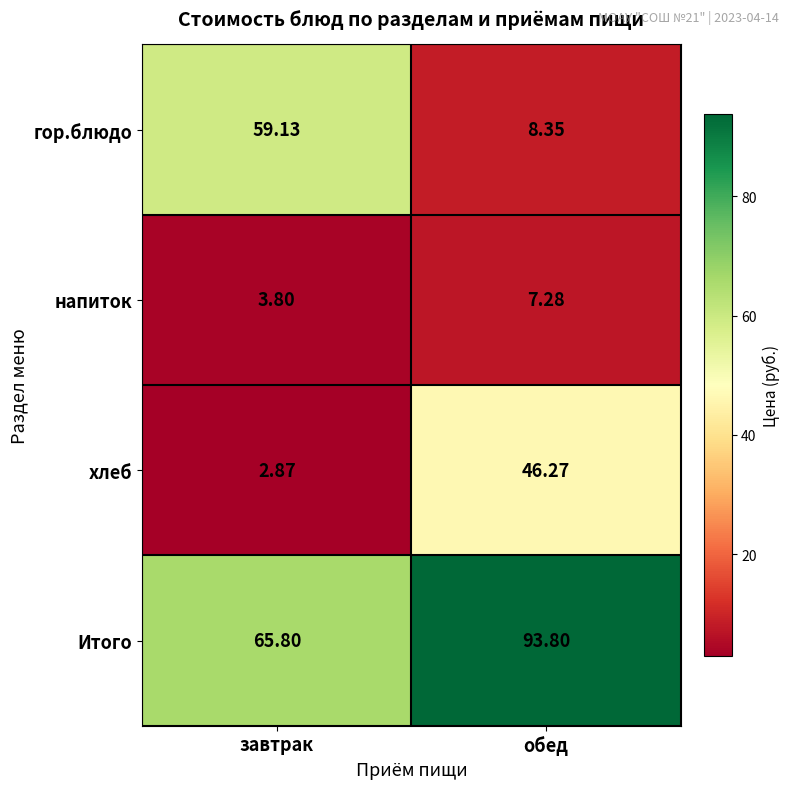

List the series in order of their peak value, highest first.

Итого, гор.блюдо, хлеб, напиток